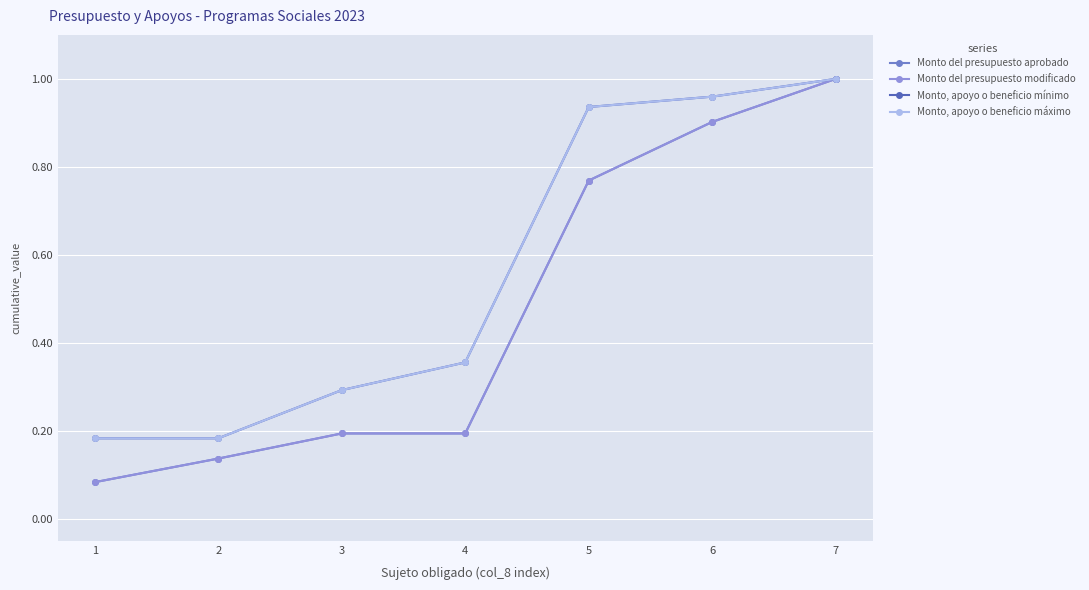

What value does the Monto del presupuesto modificado series have at 6?

0.9